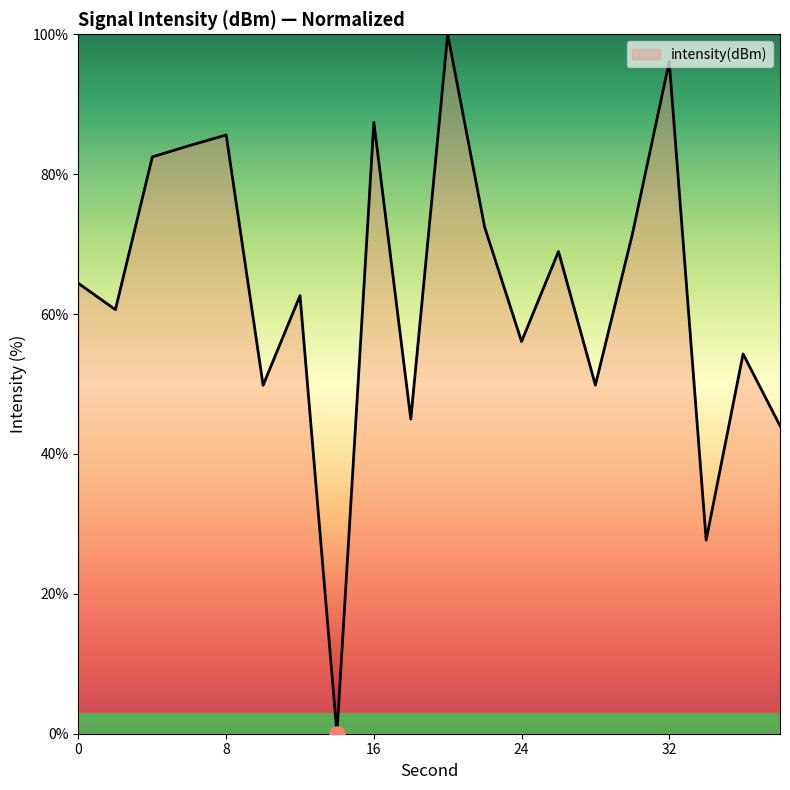

What is the maximum value shown in the chart?

100.0